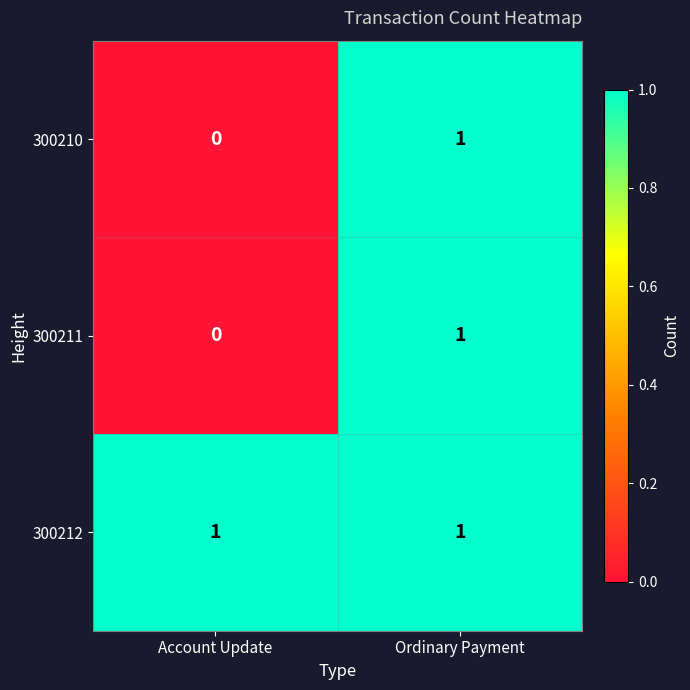

Where is 300211 nearest to the value 0?

Account Update